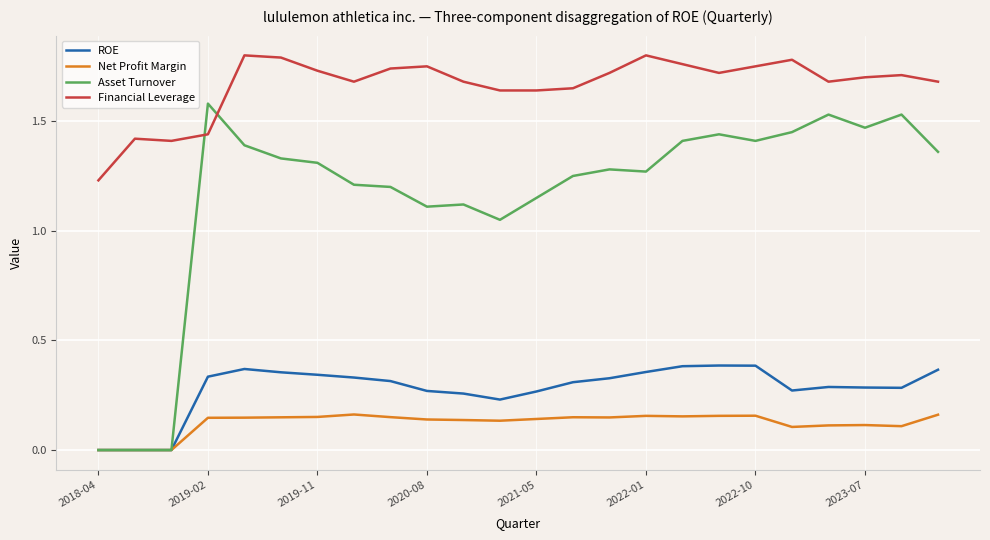

List the series in order of their peak value, lowest first.

Net Profit Margin, ROE, Asset Turnover, Financial Leverage